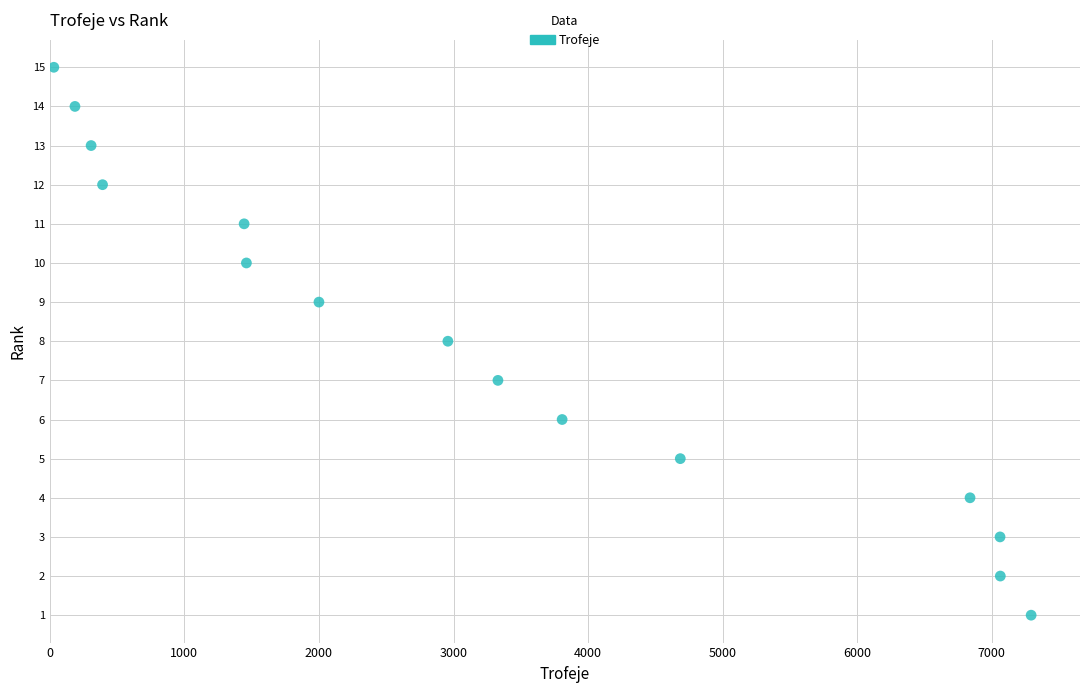

What is the range of Y values (max minus min)?

14